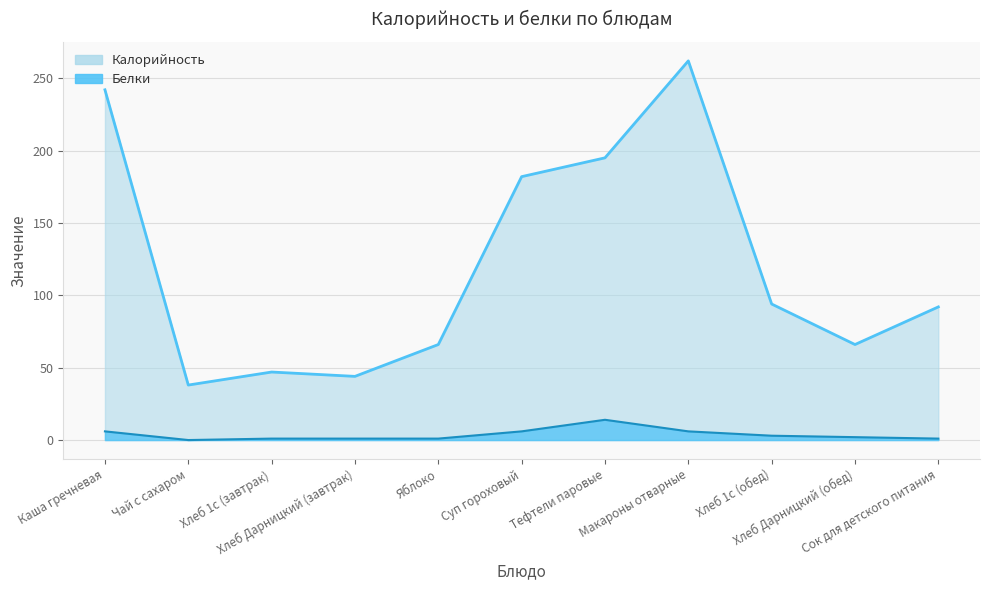

True or false: Калорийность and Белки intersect in this chart.

False